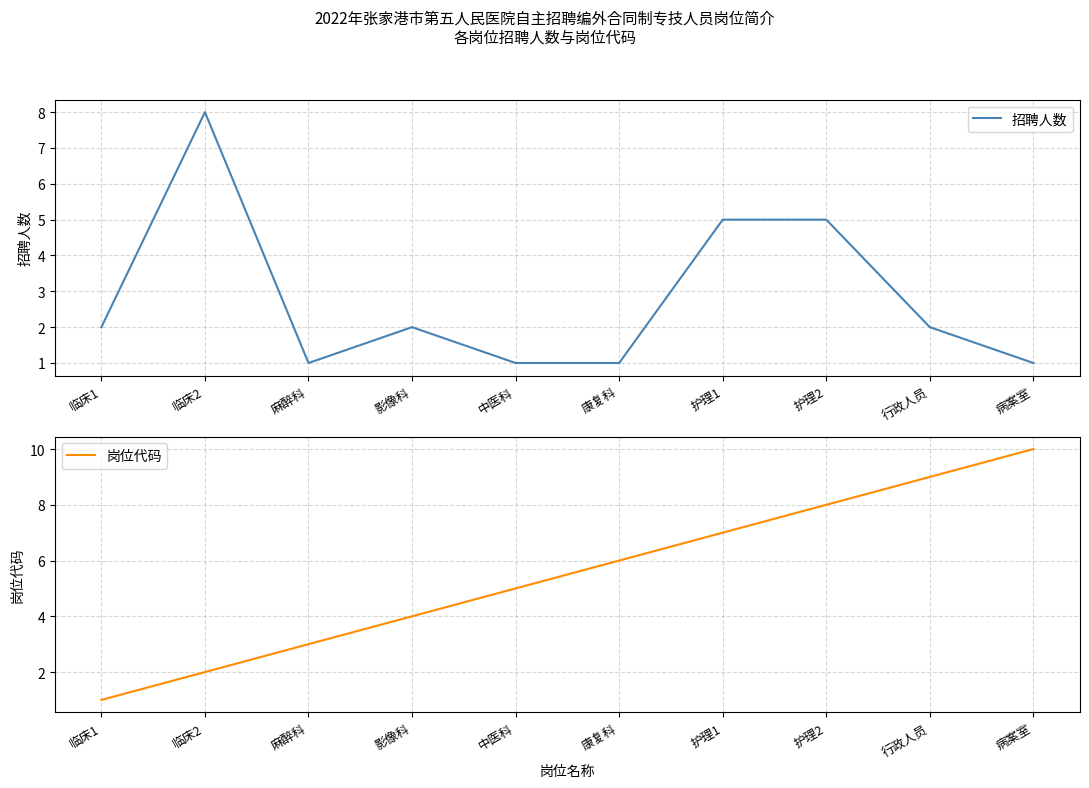

Between 麻醉科 and 行政人员, which is larger?

行政人员